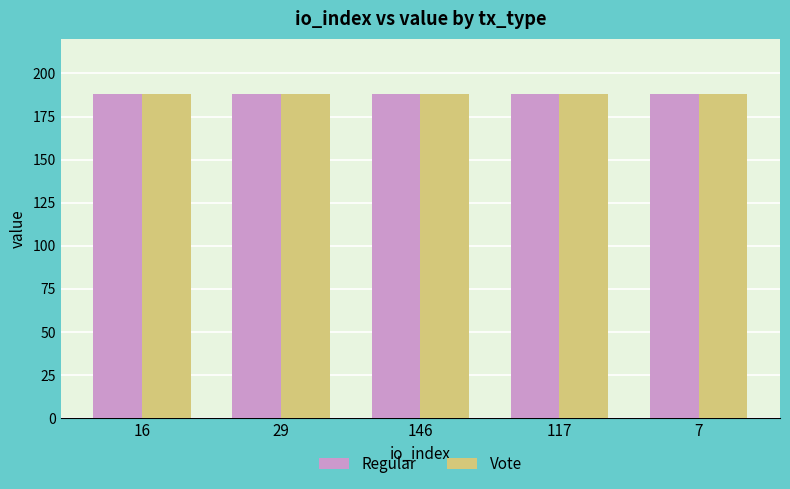

How many bars are there in each group?

2